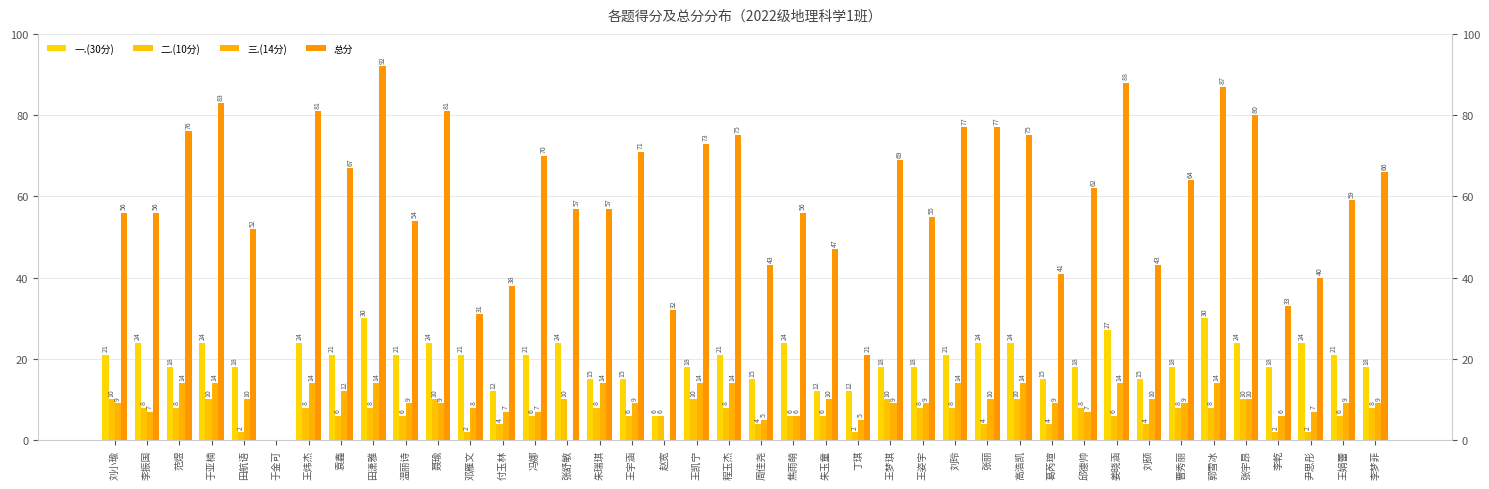

Rank the series at 邓雁文 from highest to lowest value.

总分, 一.(30分), 三.(14分), 二.(10分)